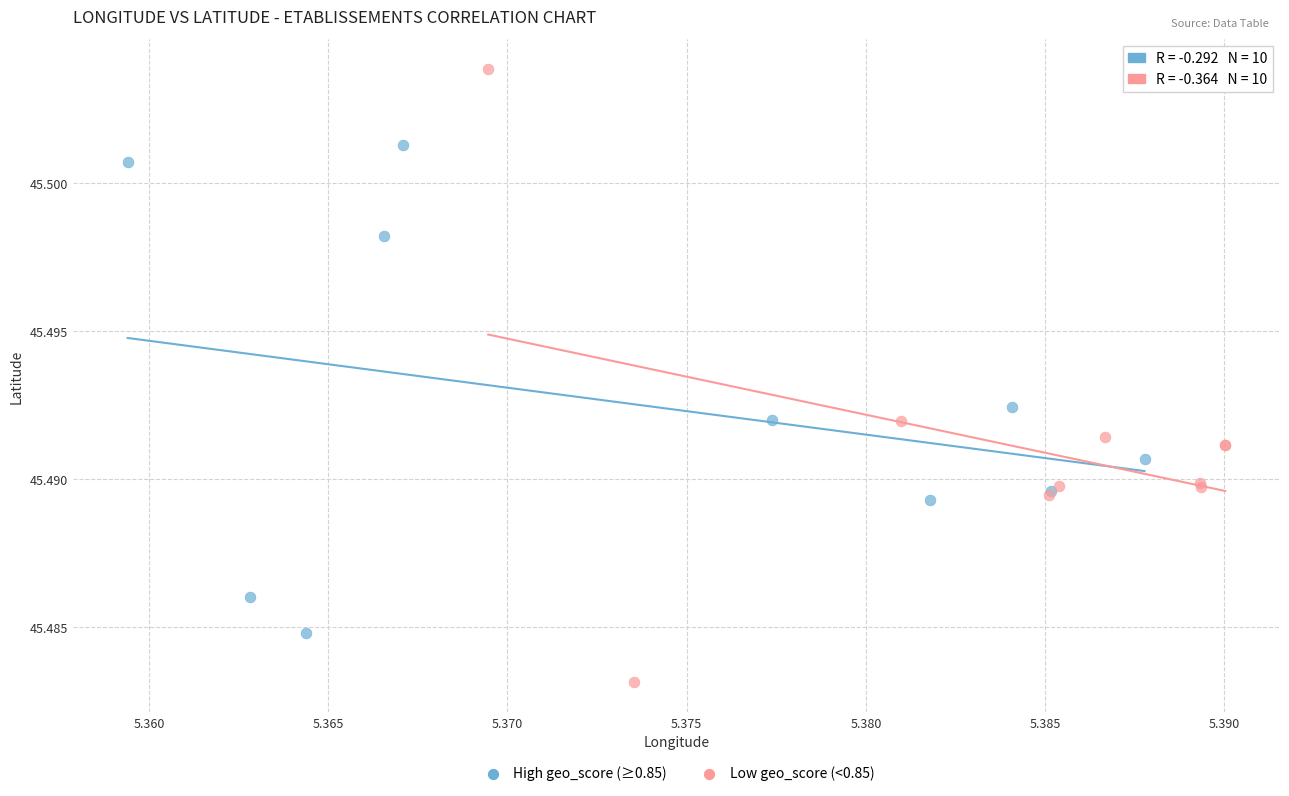

What are all the series names shown in the legend?

High geo_score (≥0.85), Low geo_score (<0.85)